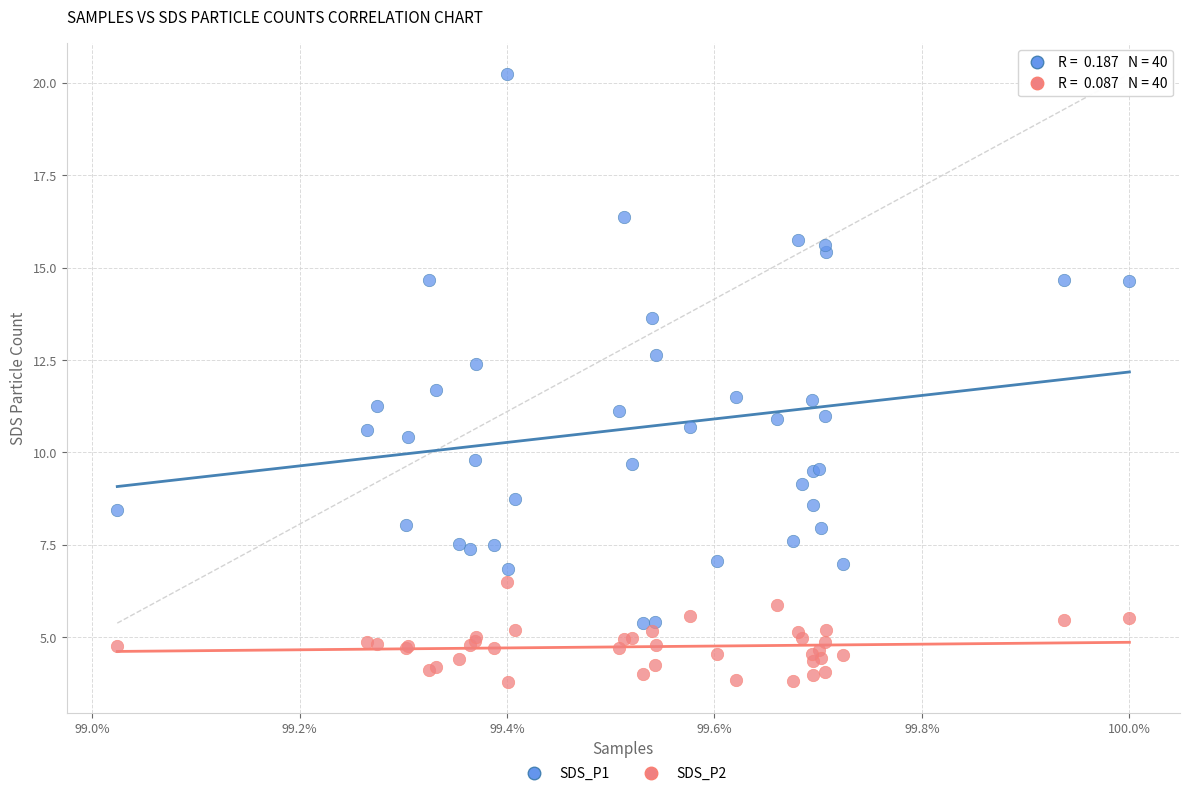

Which series reaches the minimum Y coordinate?

SDS_P2